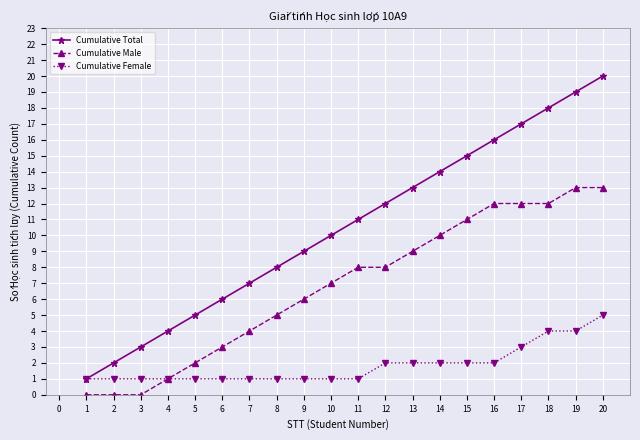

What is the value of the Cumulative Female point at the 13th from the left?

2